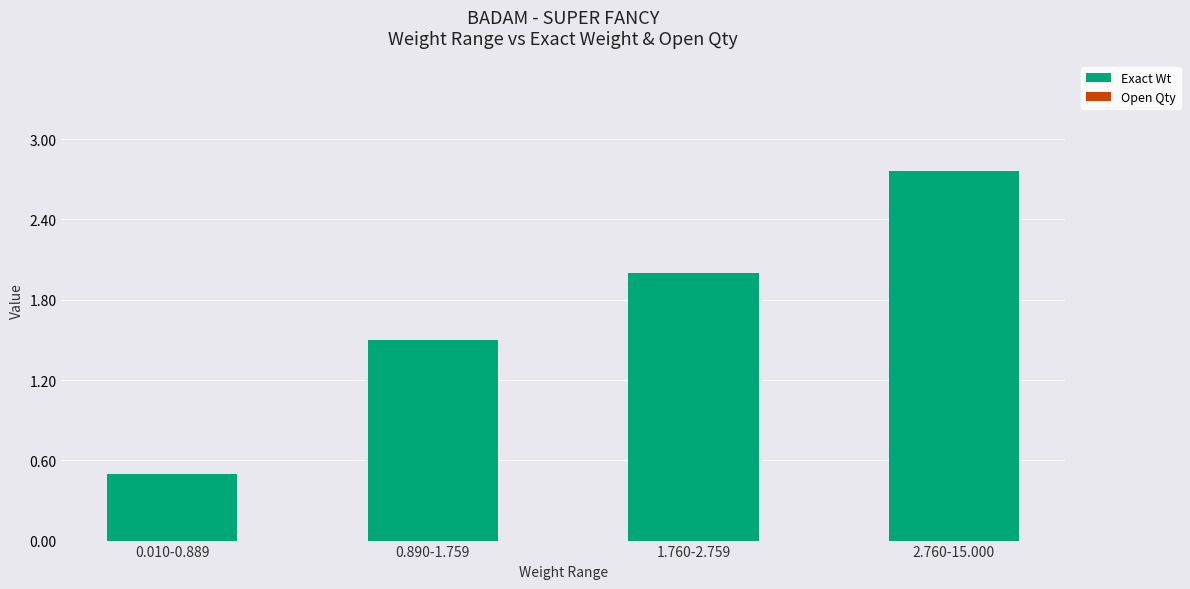

Between 0.890-1.759 and 1.760-2.759, which is larger?

1.760-2.759